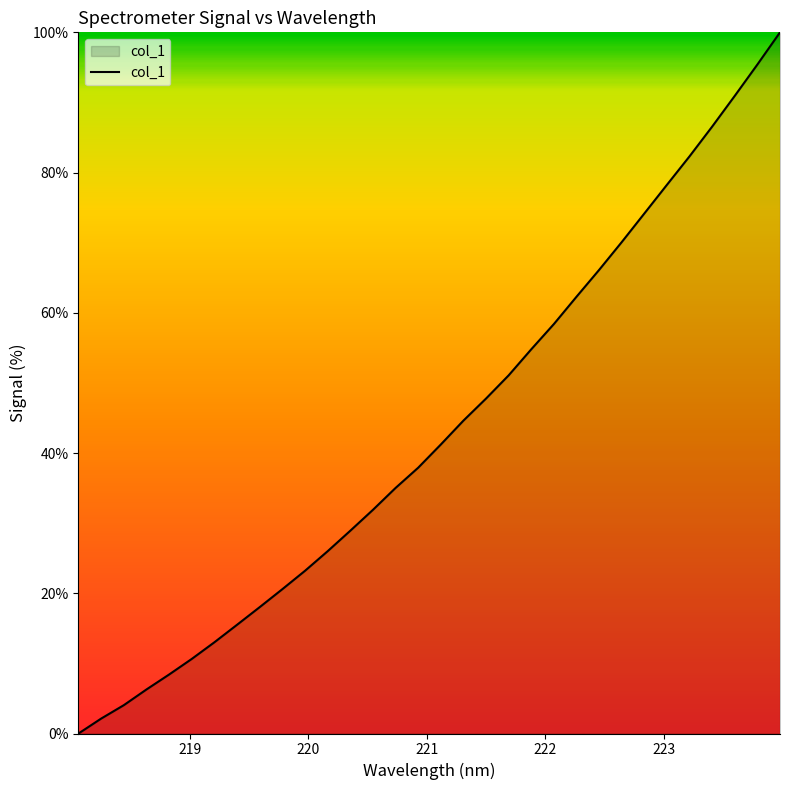

What is the greatest value displayed?

100.0